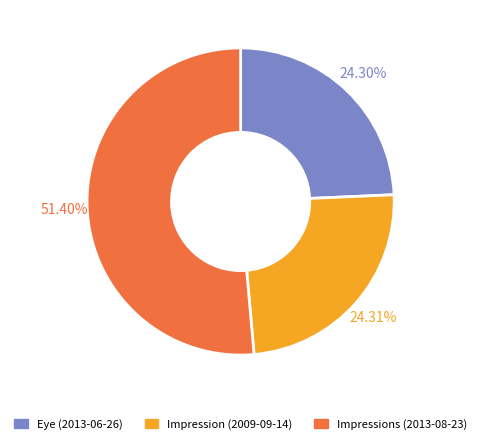

How many slices are in this pie chart?

3